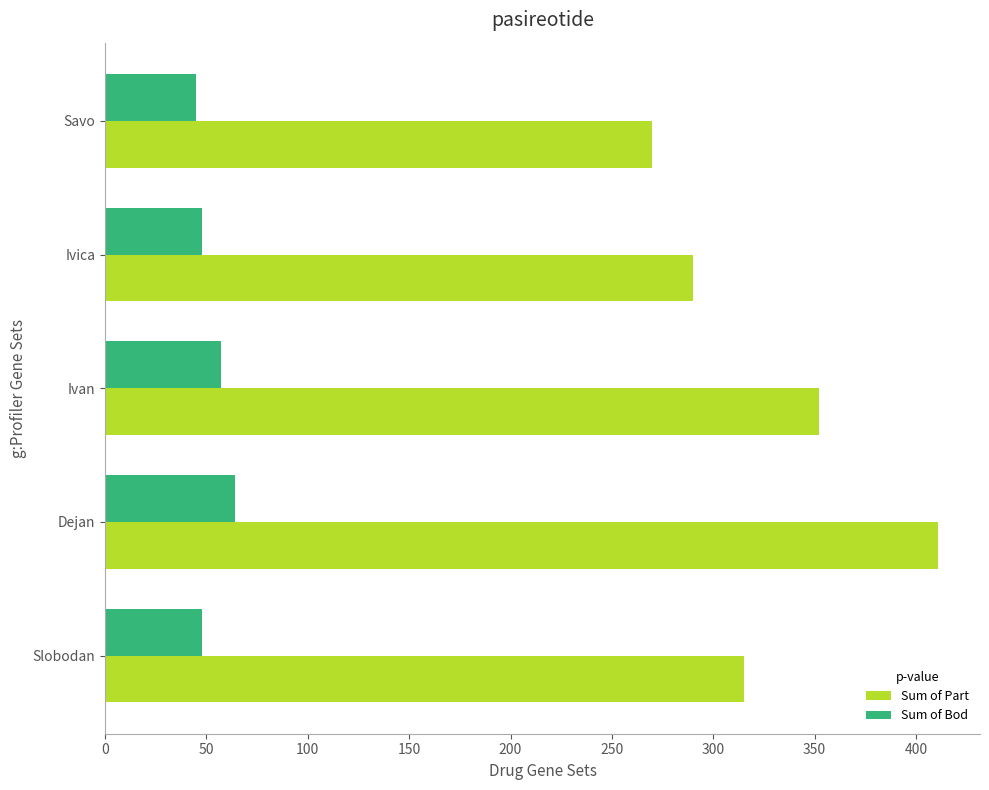

What is the difference between the highest and lowest values at Savo?

225